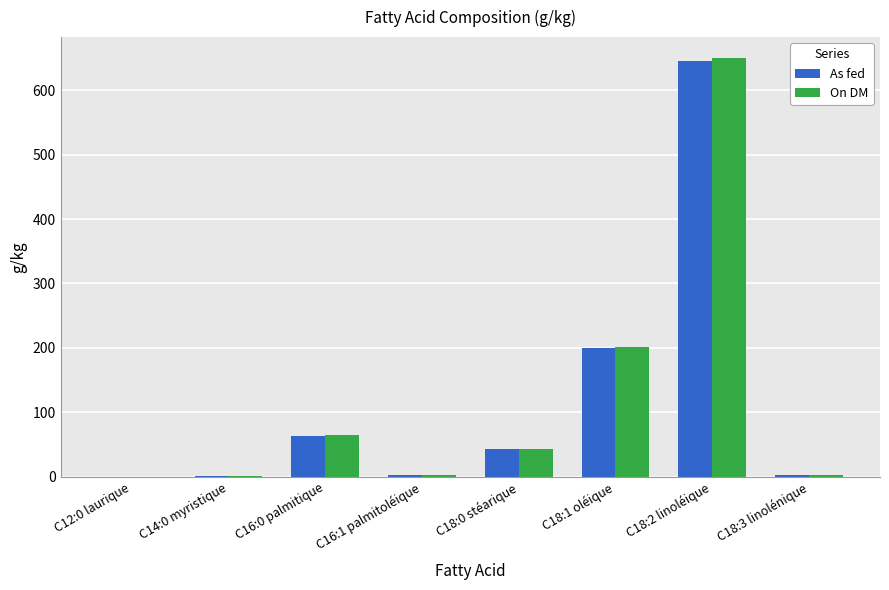

Does the chart contain stacked bars?

No